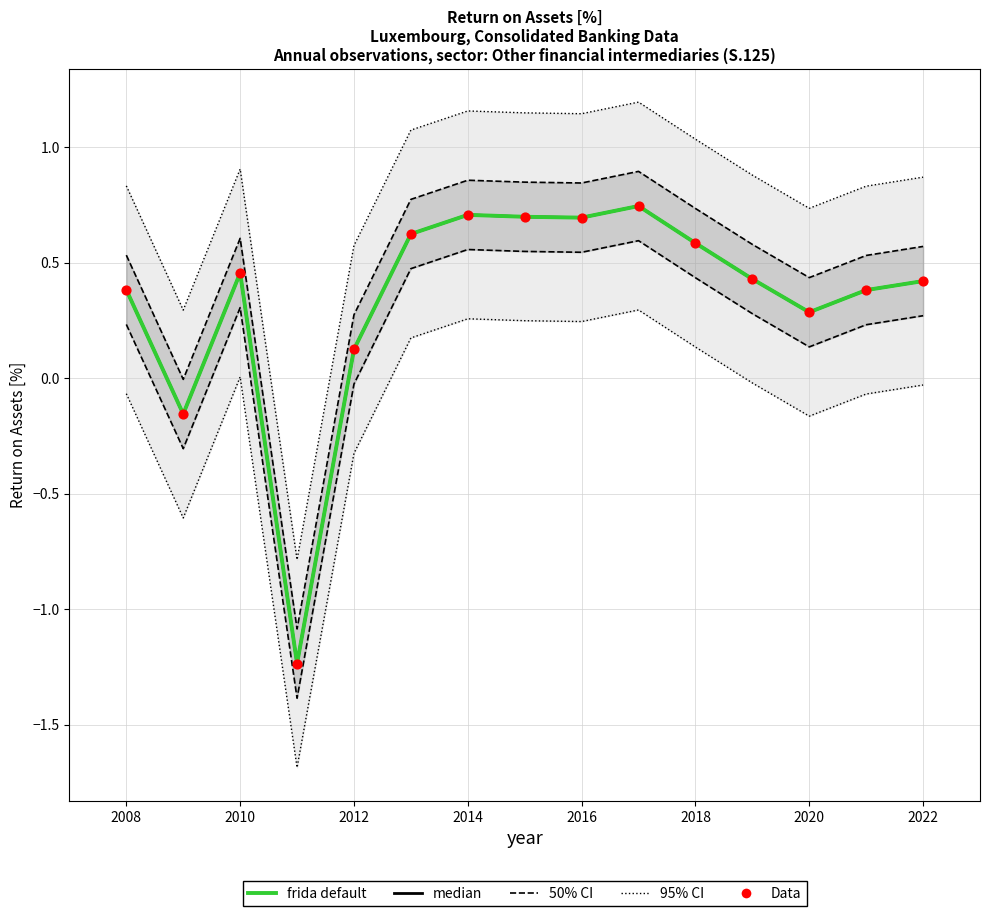

What are all the series names shown in the legend?

95% CI, 50% CI, median, frida default, Data